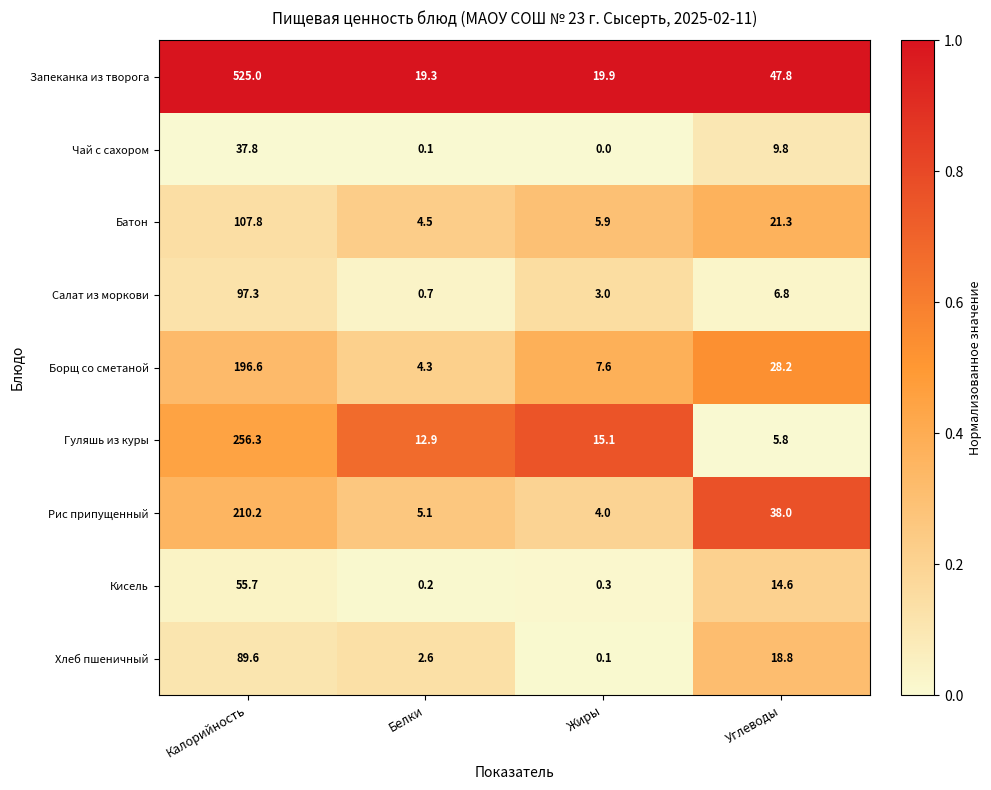

Where is Борщ со сметаной nearest to the value 100?

Углеводы